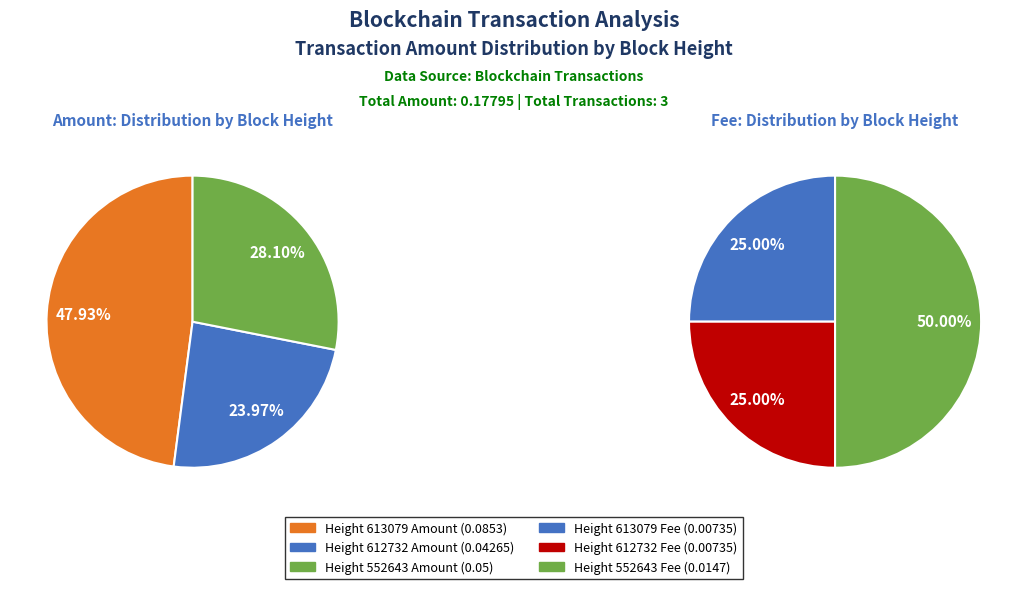

Count the number of slices in the pie.

3